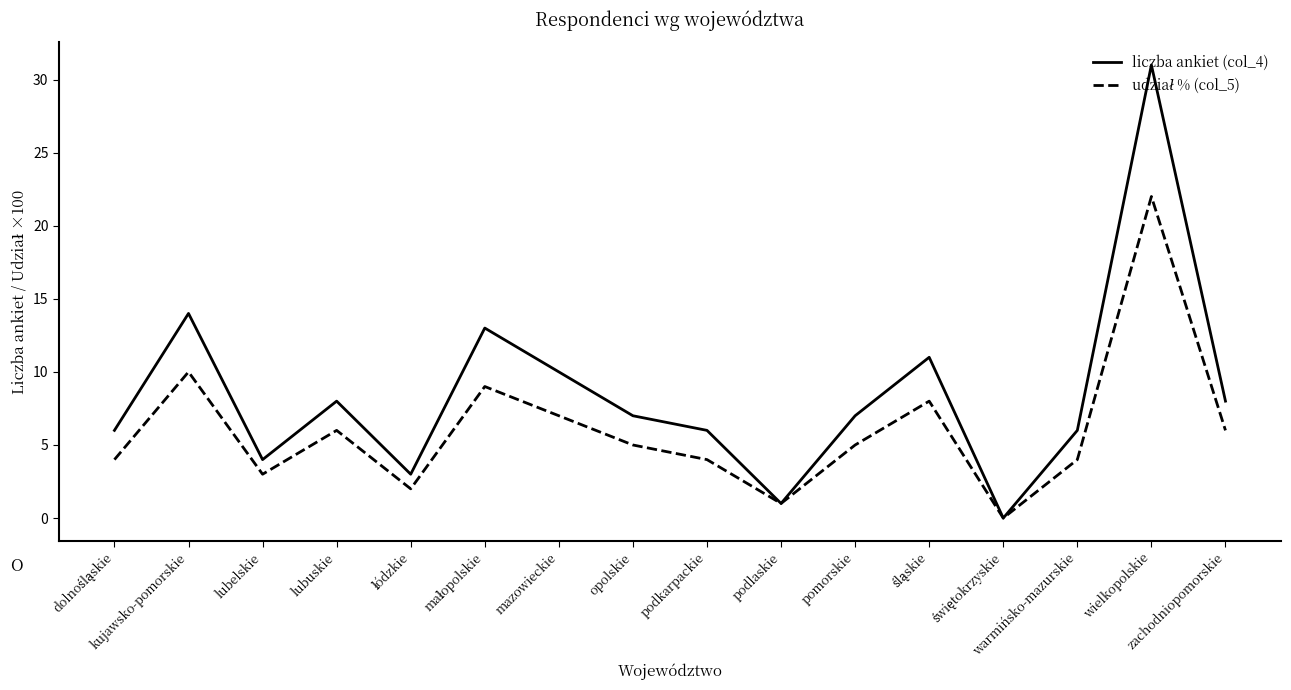

Which series has the largest total across all categories?

liczba ankiet (col_4)